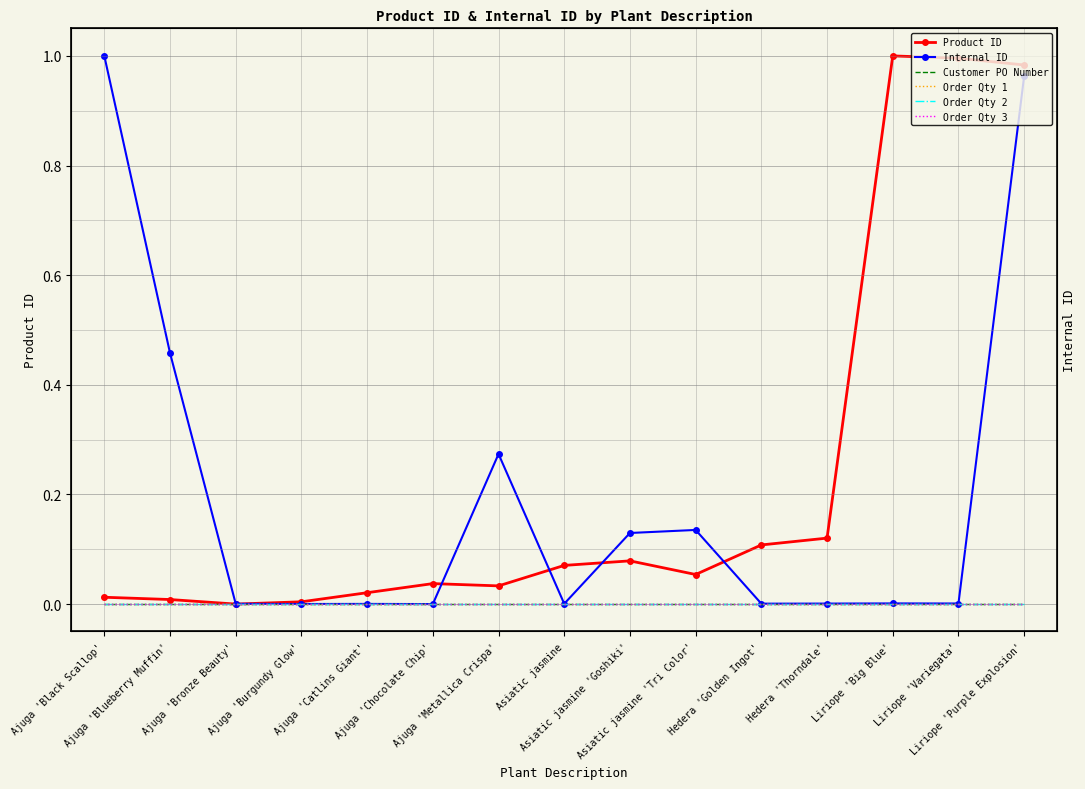

What position from the right is Ajuga 'Burgundy Glow'?

12